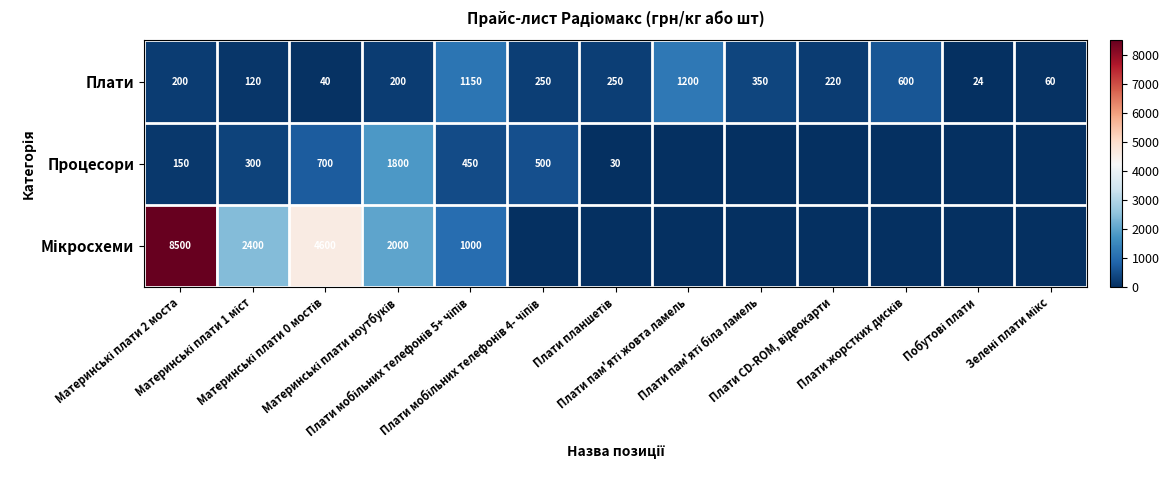

Between Плати жорстких дисків and Материнські плати 2 моста, which is larger?

Плати жорстких дисків